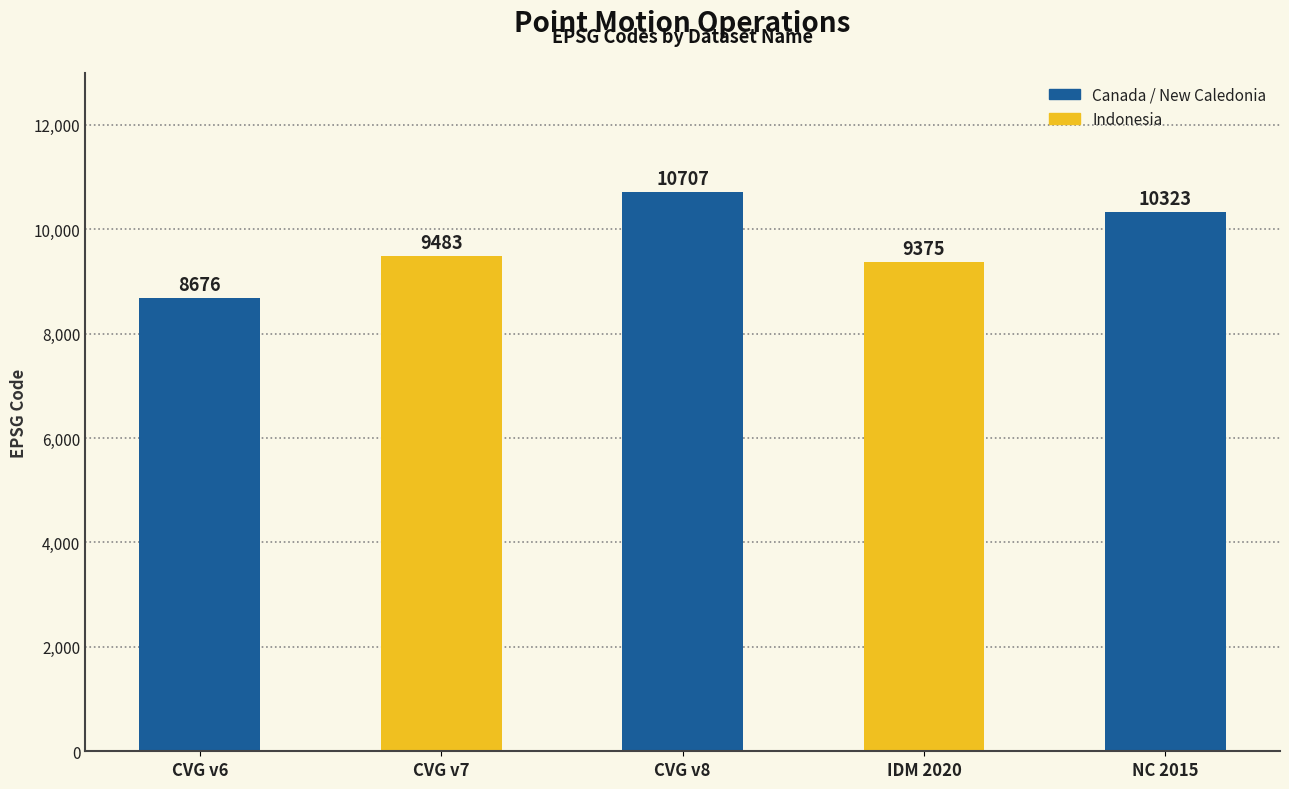

What is the ratio of the value at NC 2015 to the value at CVG v6?

1.2